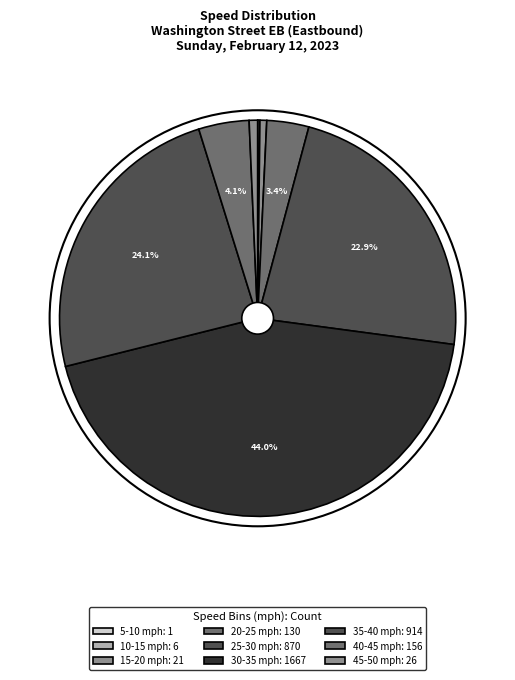

Does any single category account for the majority?

No